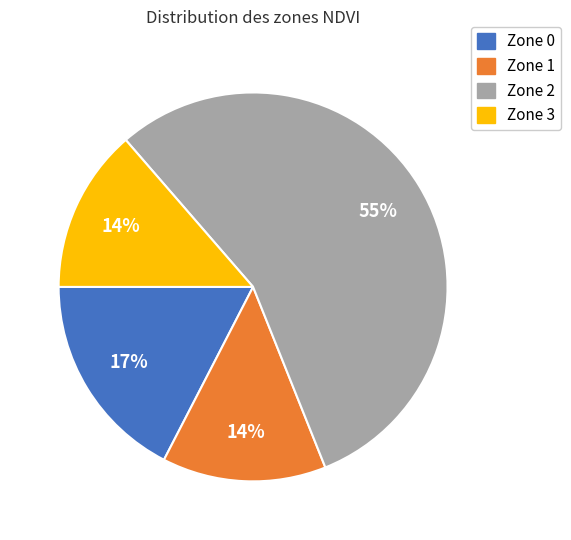

Is the sum of Zone 2 and Zone 0 greater than half?

Yes